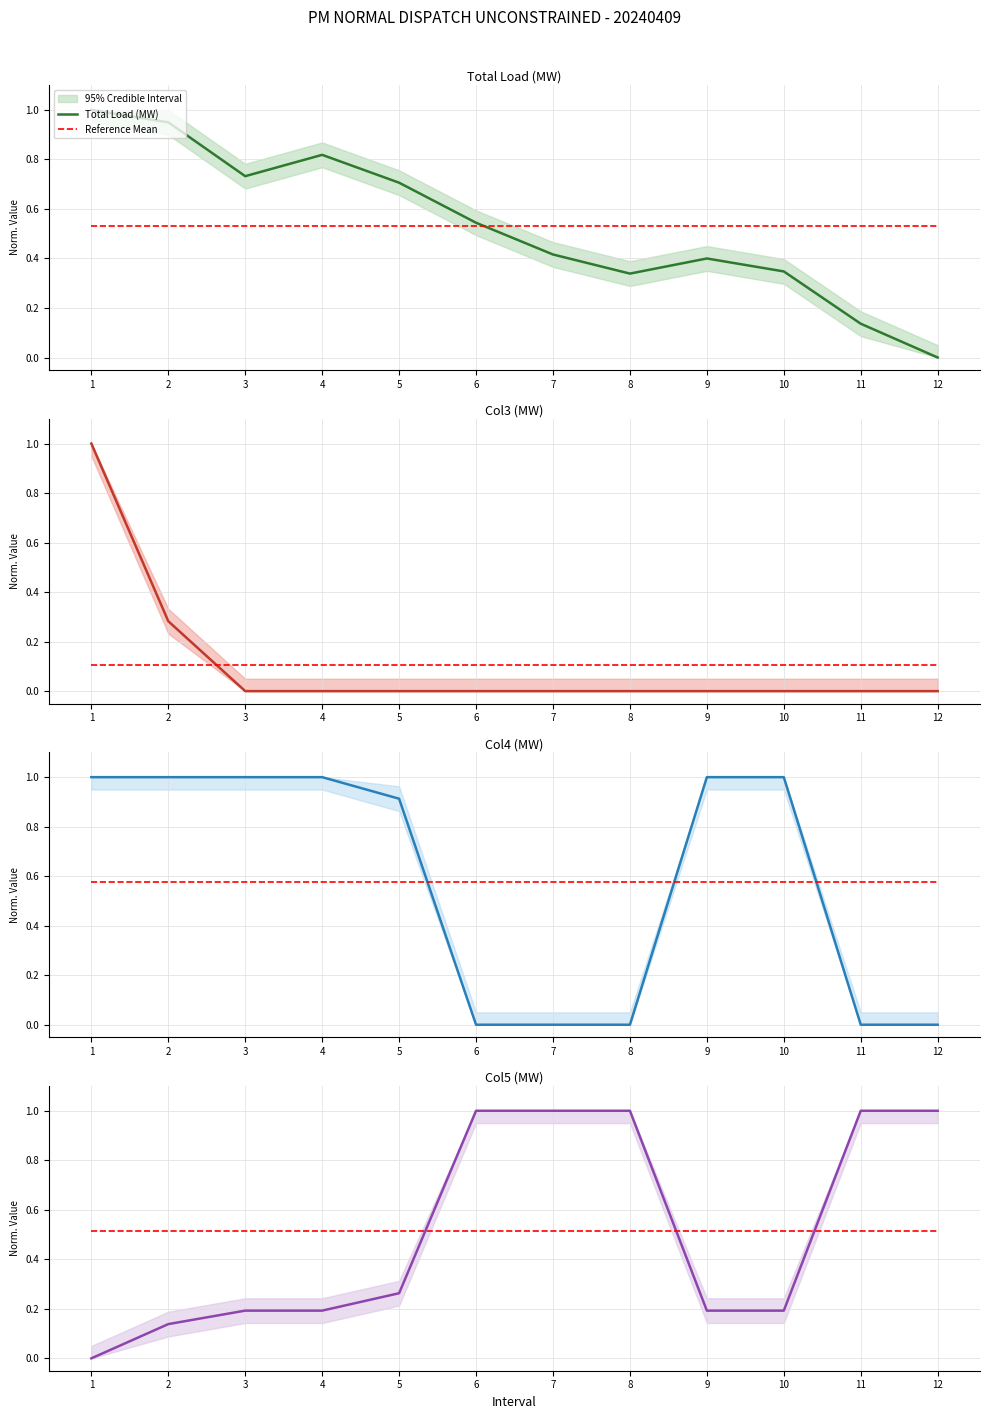

Which category has the highest value across all series?

1